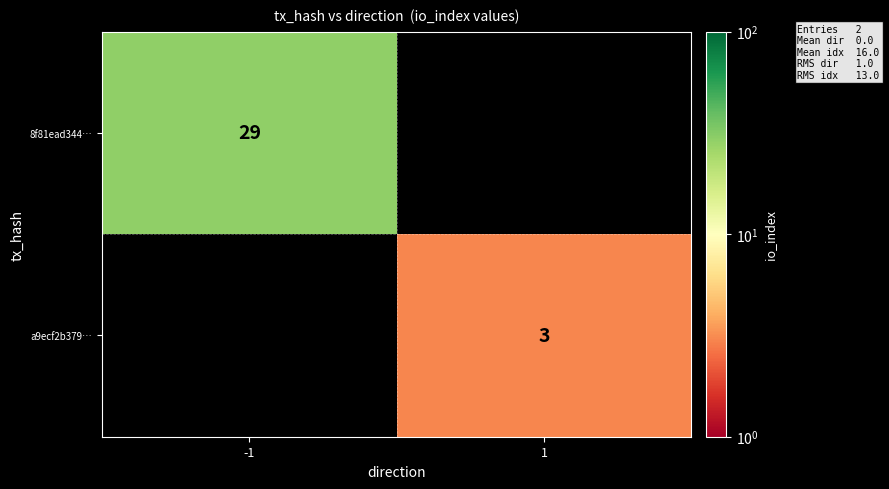

Is it true that 8f81ead344… equals 49 at -1?

False